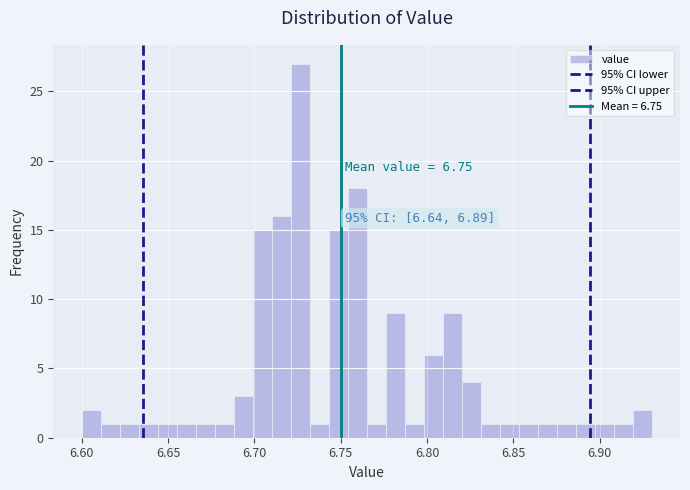

Read against the x-axis, roughly where is the centre of the tallest bar?

6.725